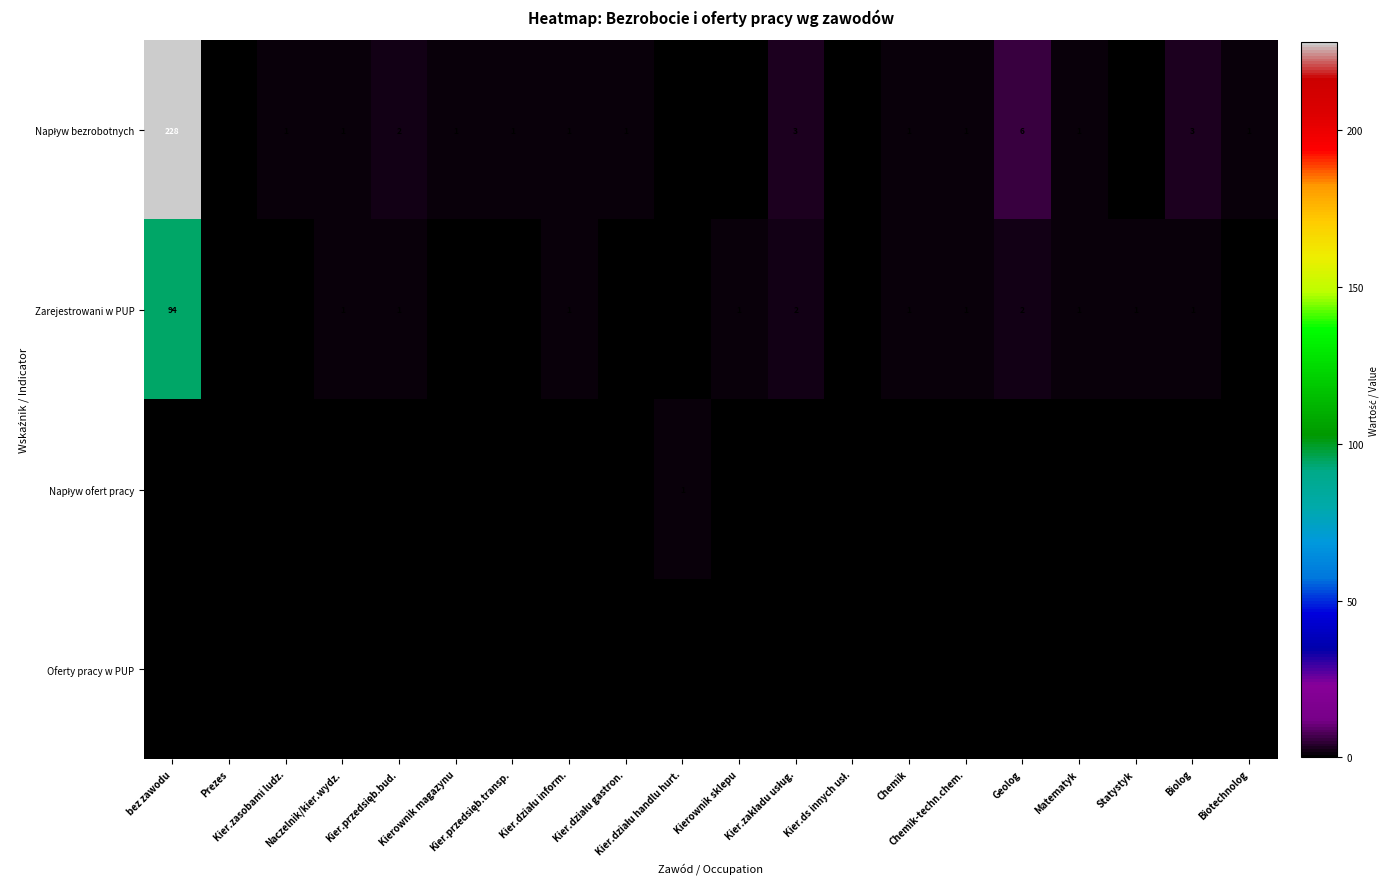

Which category has the highest value across all series?

bez zawodu